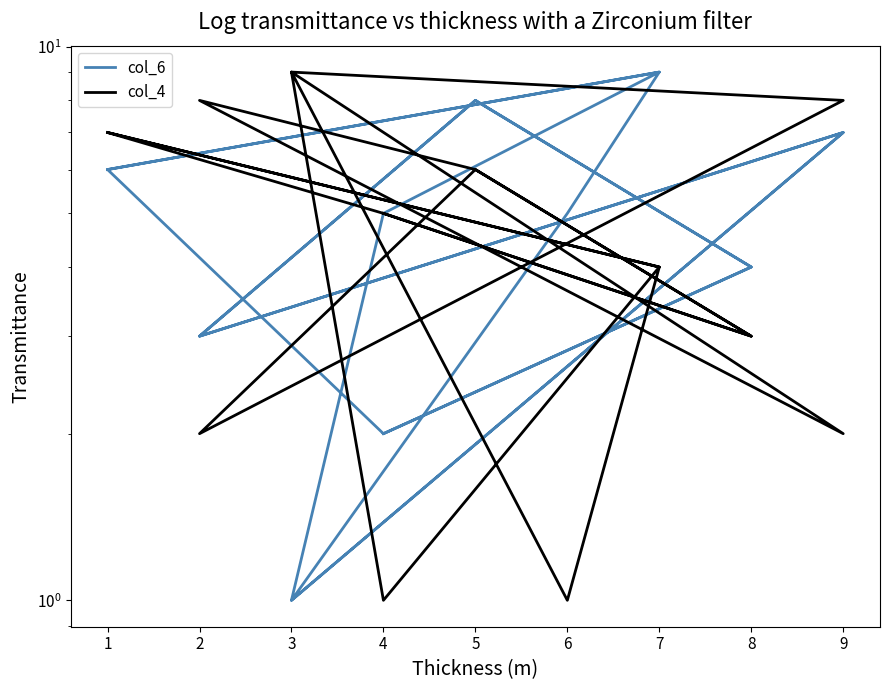

At which category does the chart reach its minimum across all series?

3